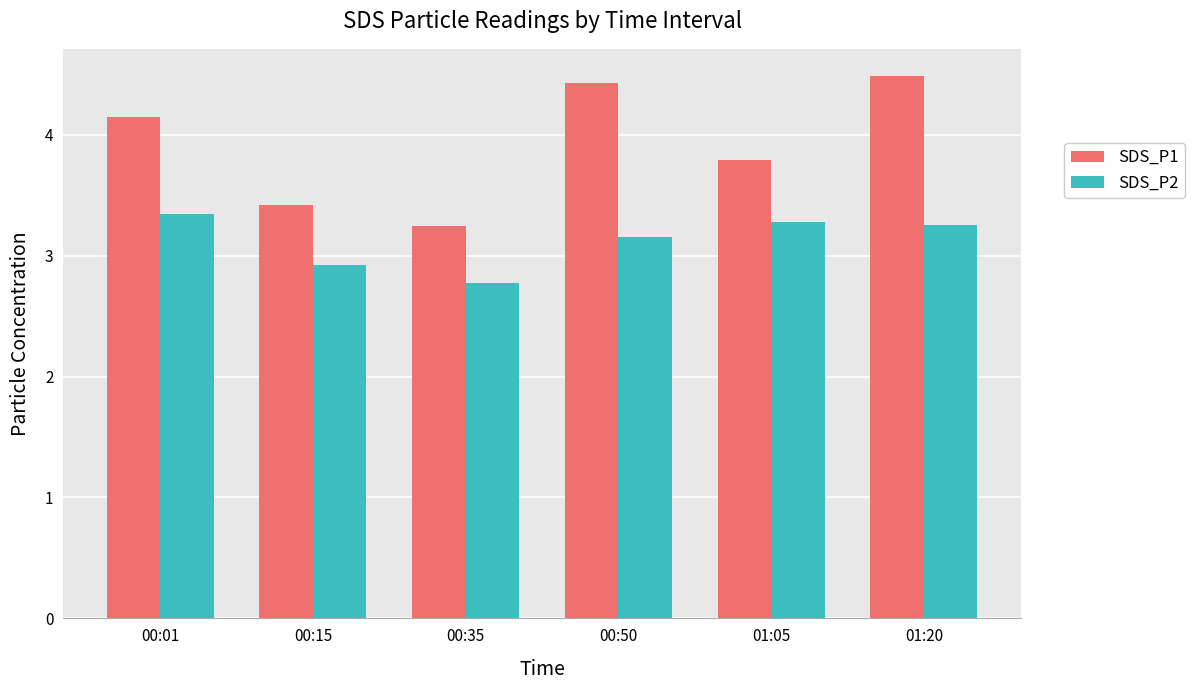

What is the label of the 1st bar from the left?

00:01